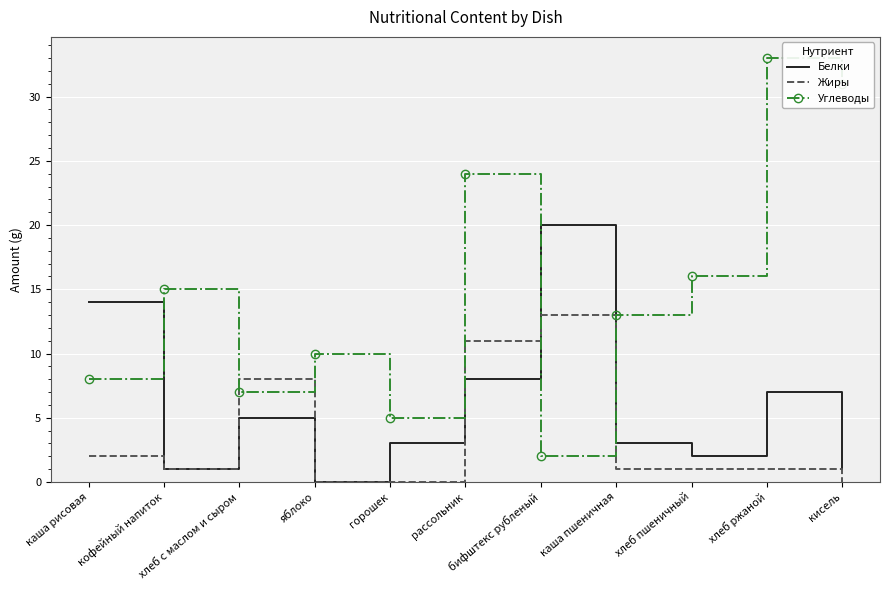

How many intersections are there between Жиры and Углеводы?

4